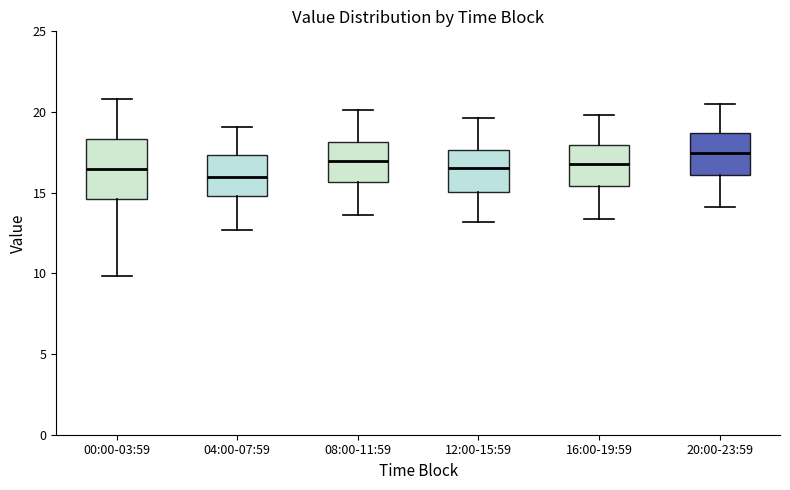

Which box has the lowest median line?

04:00-07:59